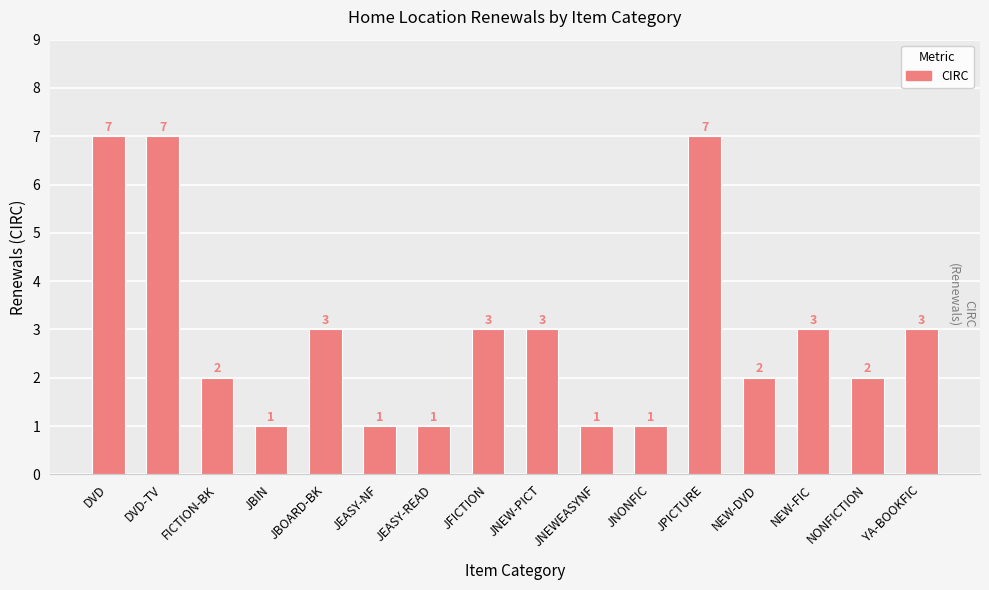

Reading left to right, transcribe all the data shown in this chart.

7	7	2	1	3	1	1	3	3	1	1	7	2	3	2	3